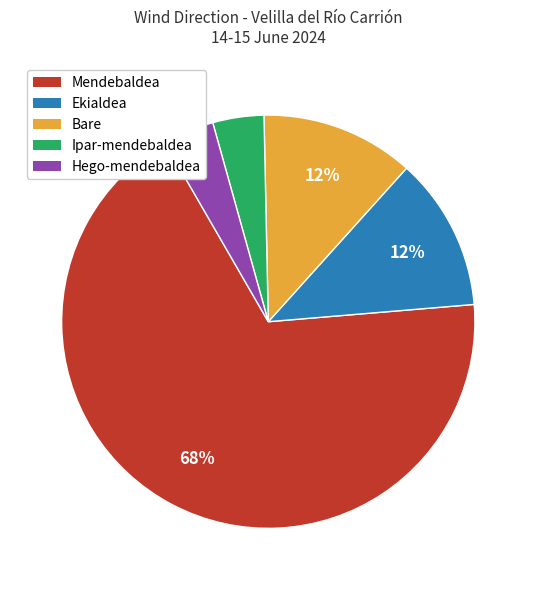

Which category has the biggest portion of the pie?

Mendebaldea